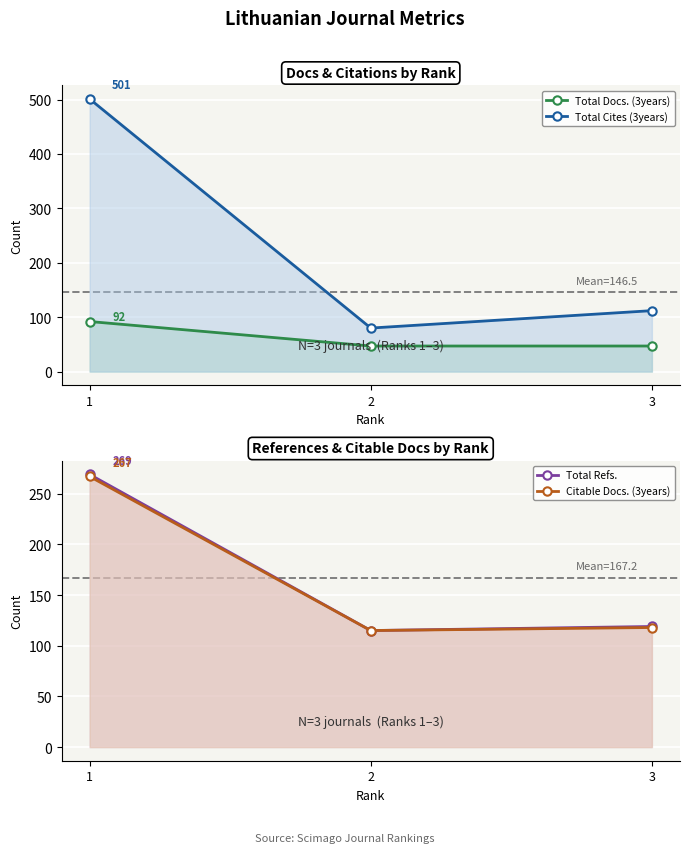

Which series changed the most between 2 and 3?

Total Cites (3years)